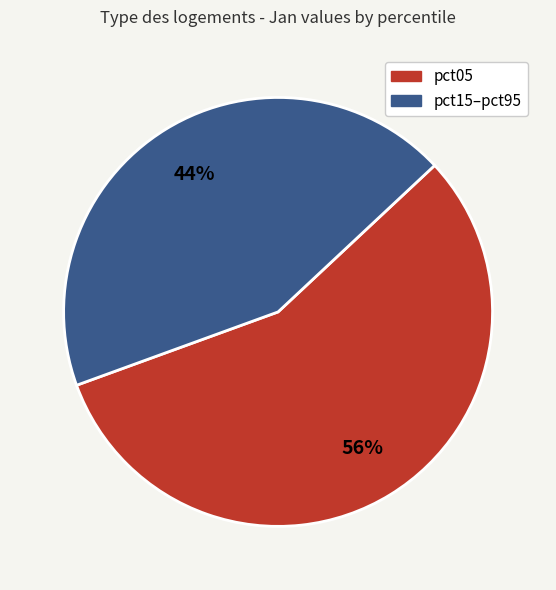

Does any single category account for the majority?

Yes